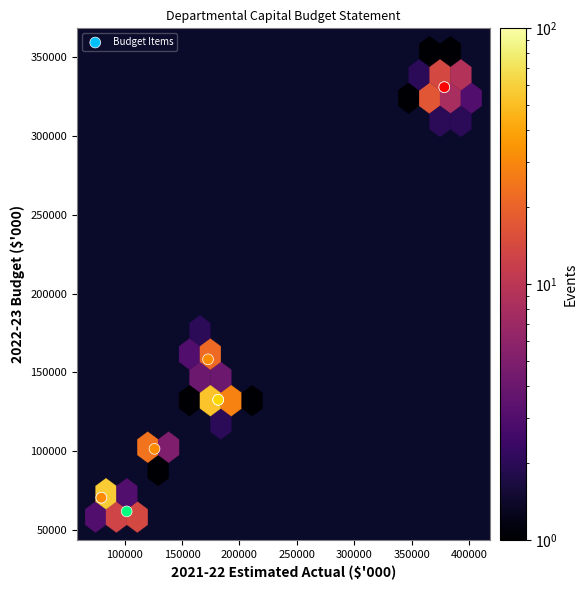

What Y value in the scatter plot is closest to 196369?

158347